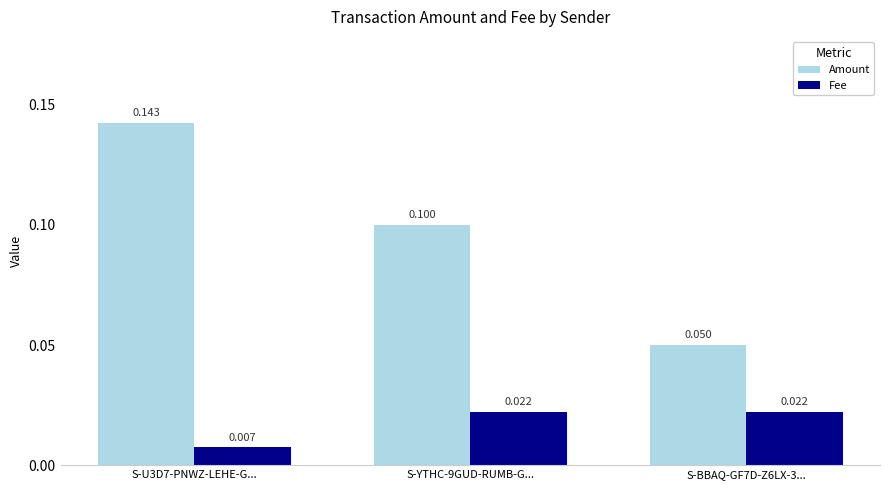

The Amount series shows 0.0 at S-BBAQ-GF7D-Z6LX-3.... True or false?

False